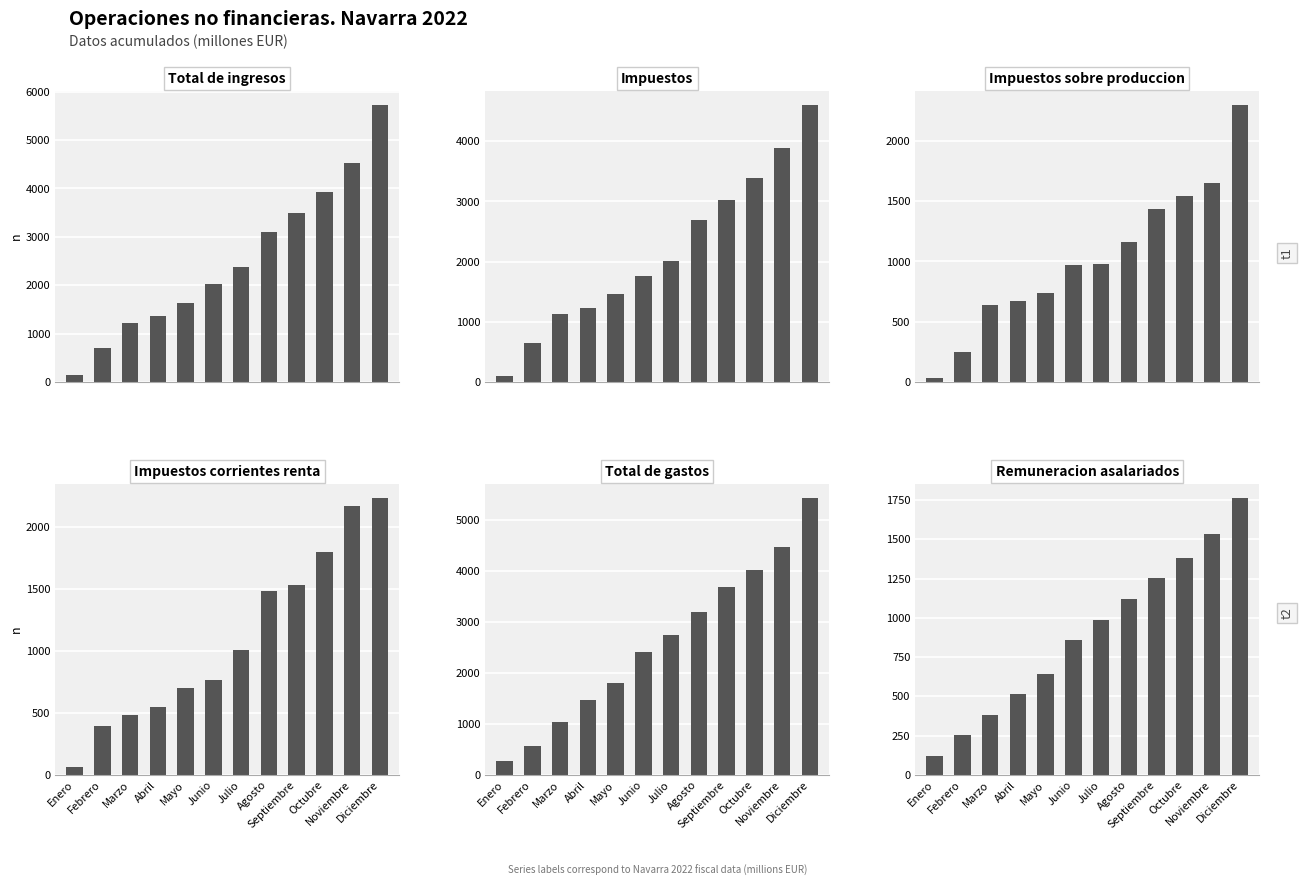

Which has a higher value, Junio or Septiembre?

Septiembre